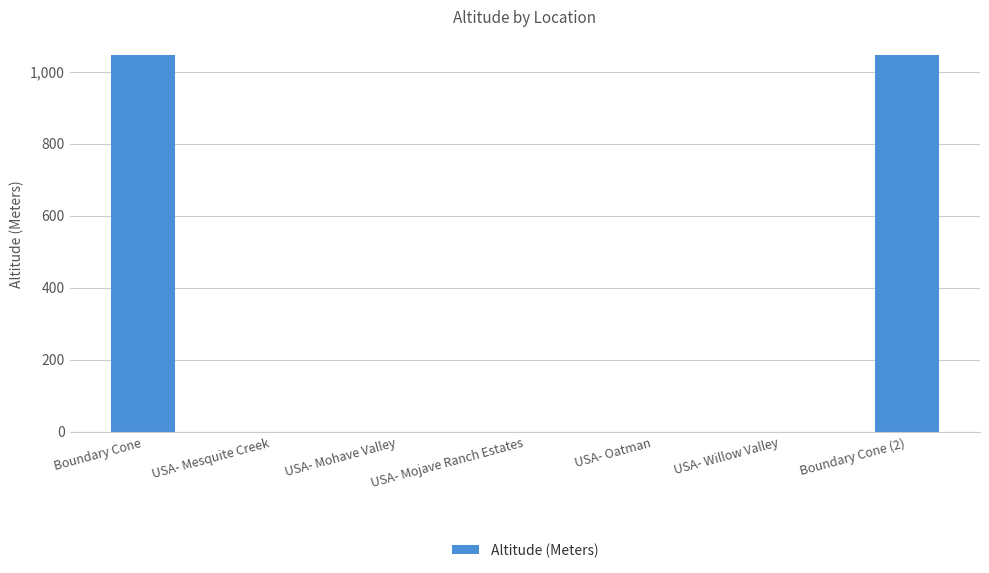

What is the greatest value displayed?

1045